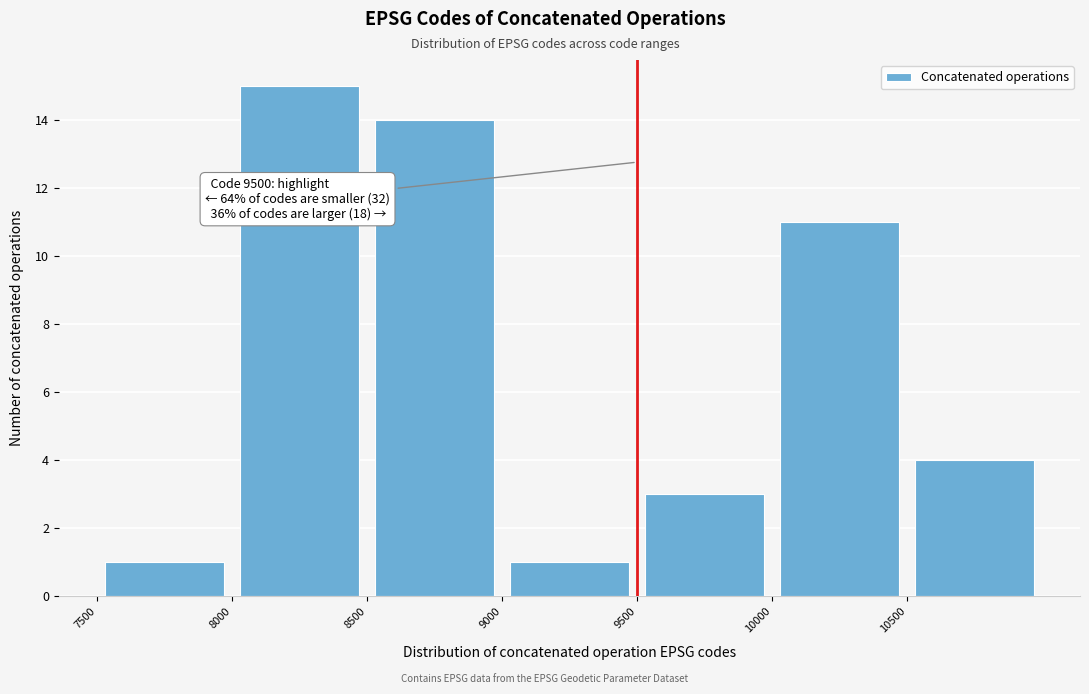

Which range on the x-axis has the tallest bar?

8000 to 8500